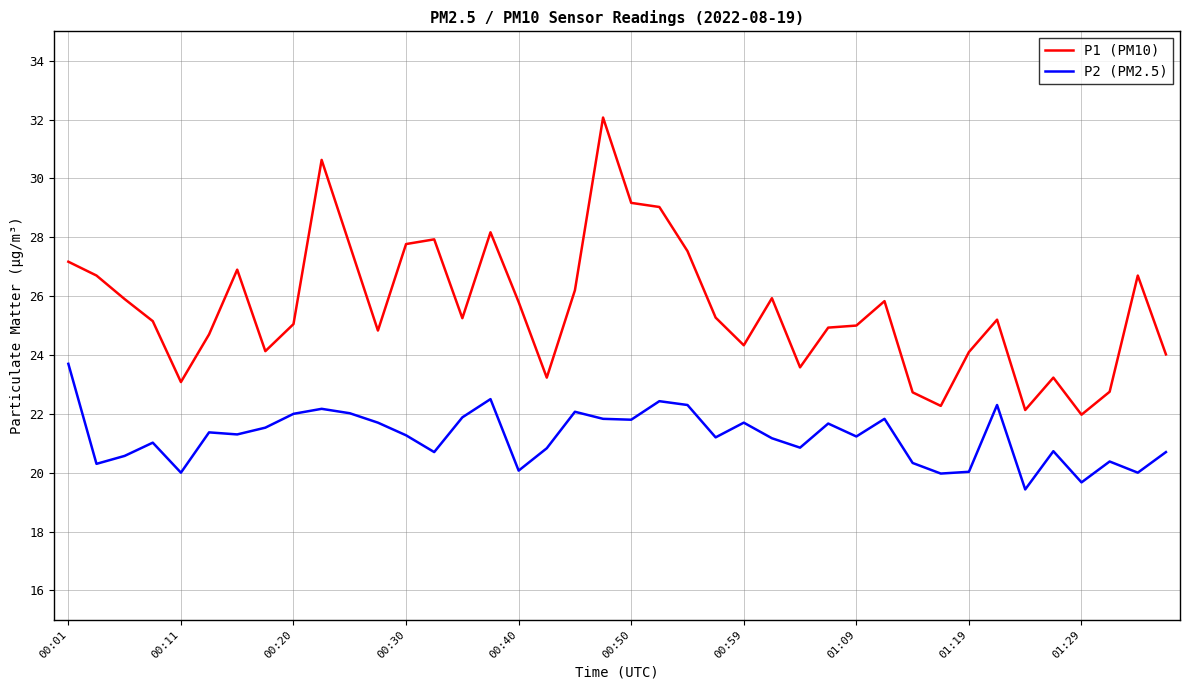

Which series has the largest range (max minus min)?

P1 (PM10)